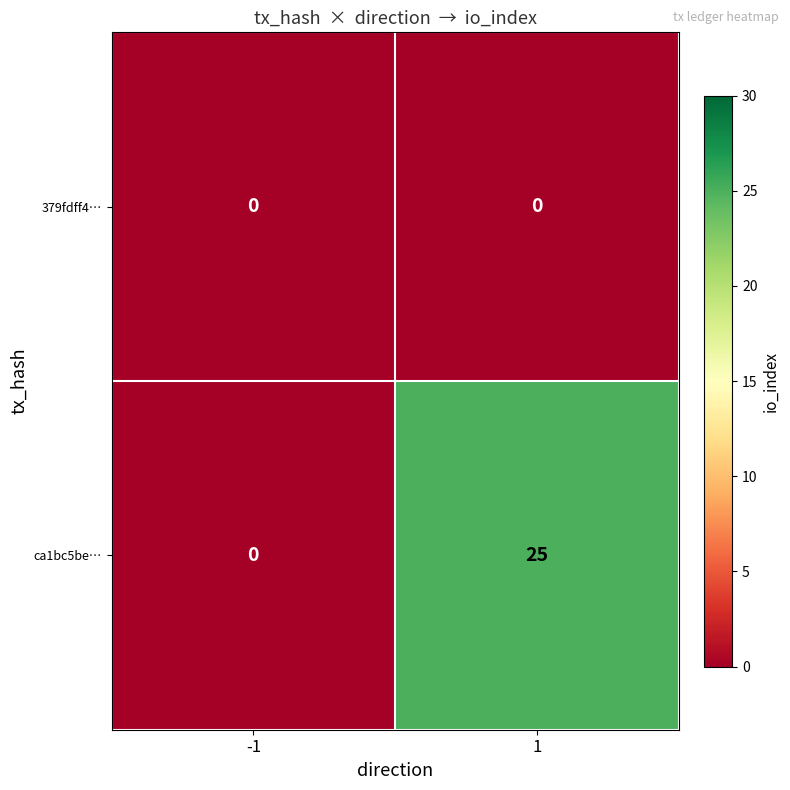

List the series in order of their overall mean, highest first.

ca1bc5be…, 379fdff4…